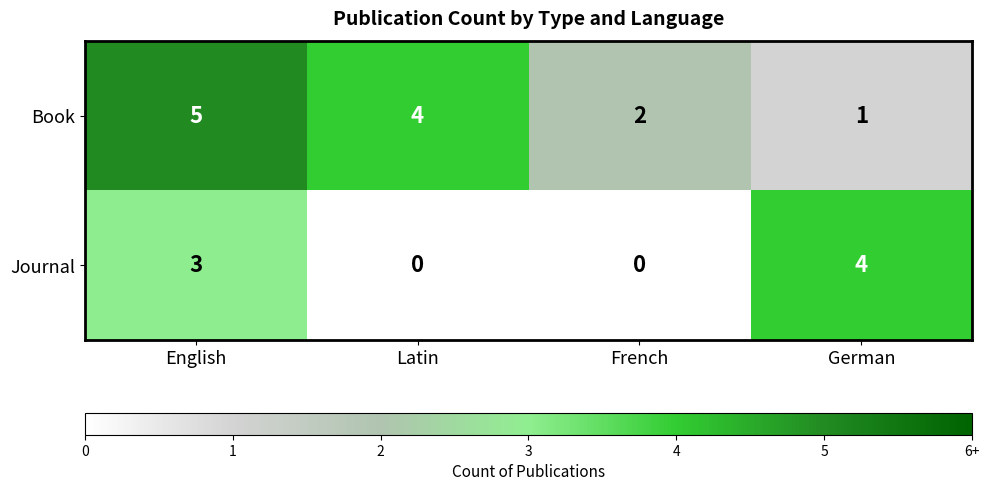

Is the value of Journal at Latin greater than the value of Book at English?

No